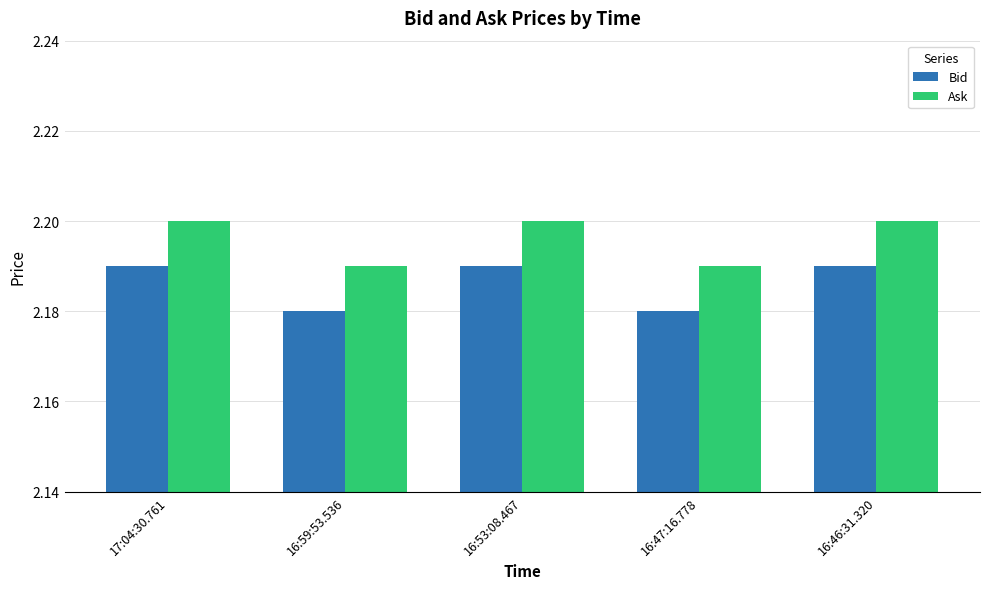

The value of Ask at 16:53:08.467 is 1.1. True or false?

False